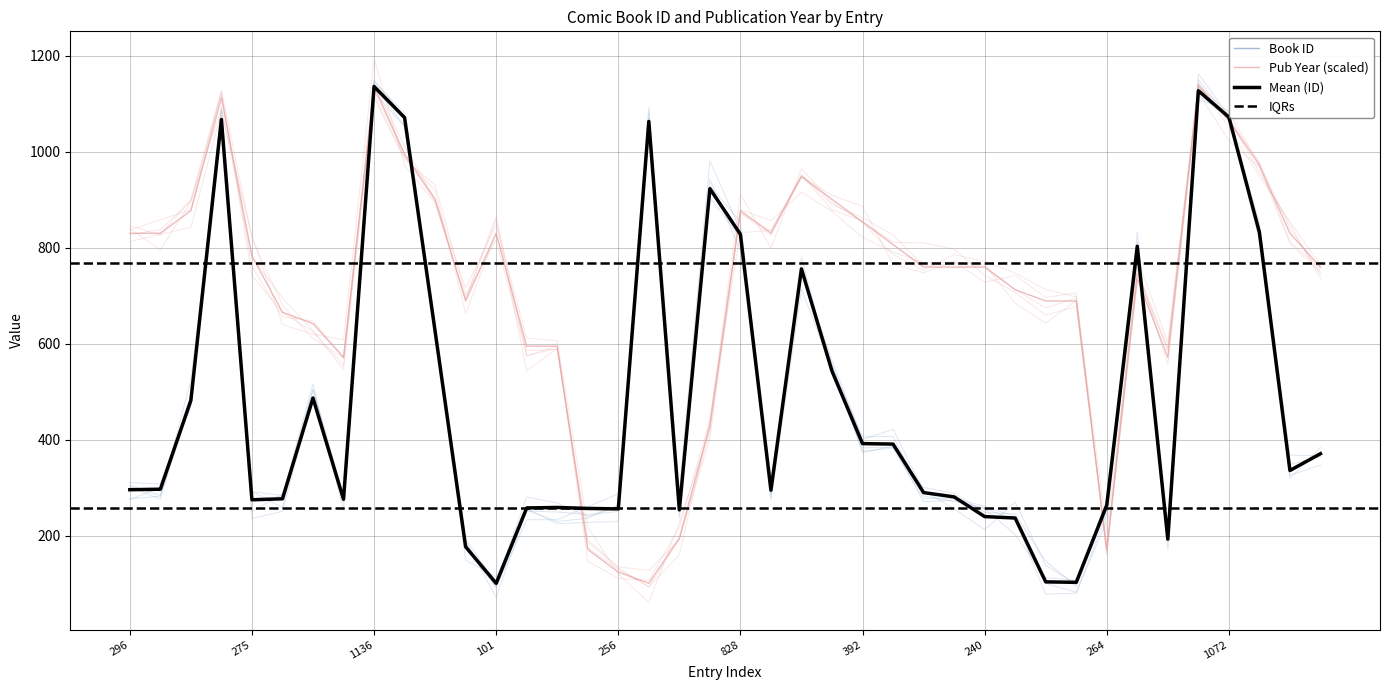

True or false: Book ID and Pub Year intersect in this chart.

True